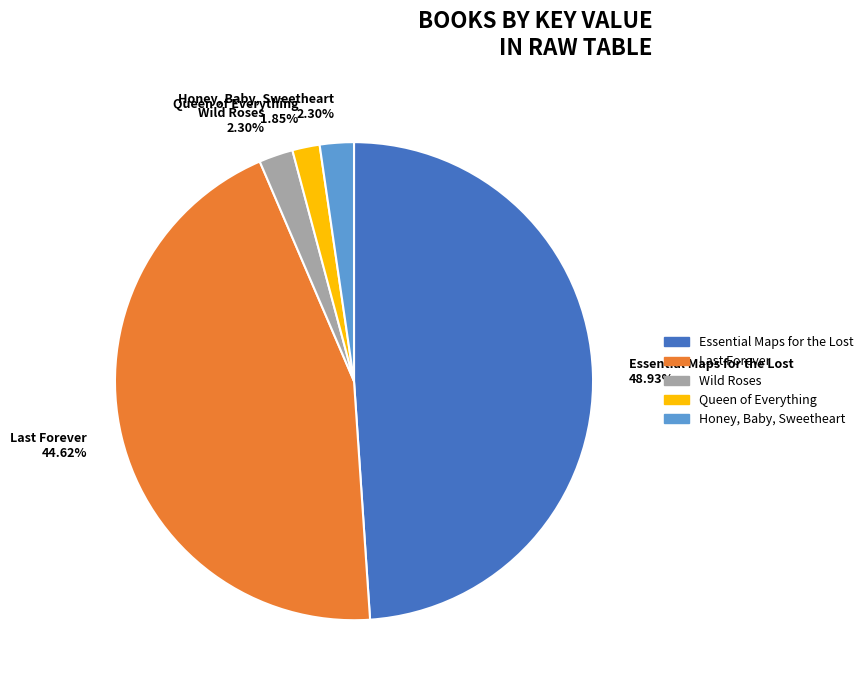

How many slices are in this pie chart?

5